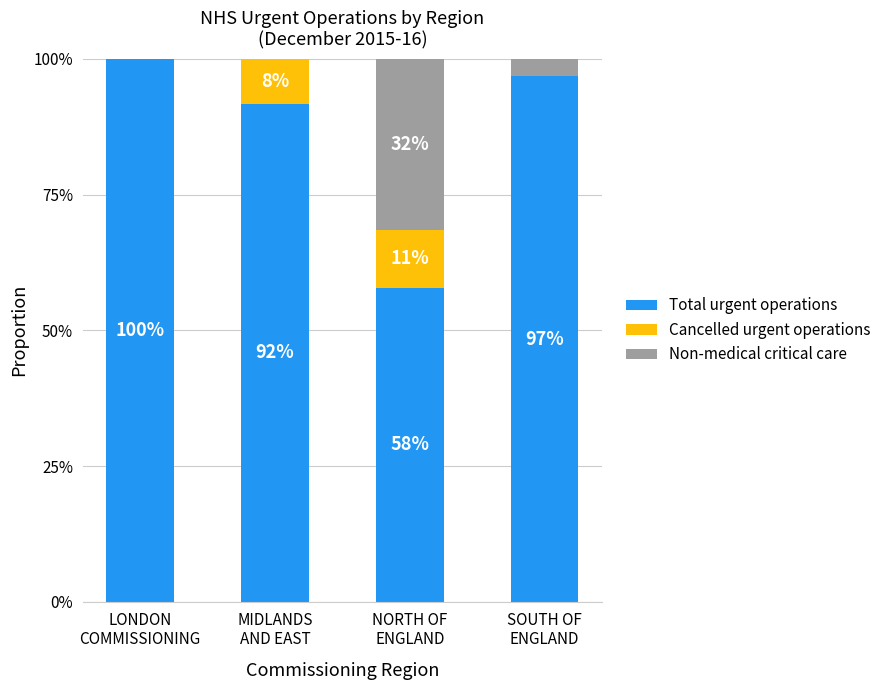

What is the highest value of the Total urgent operations series?

100.0